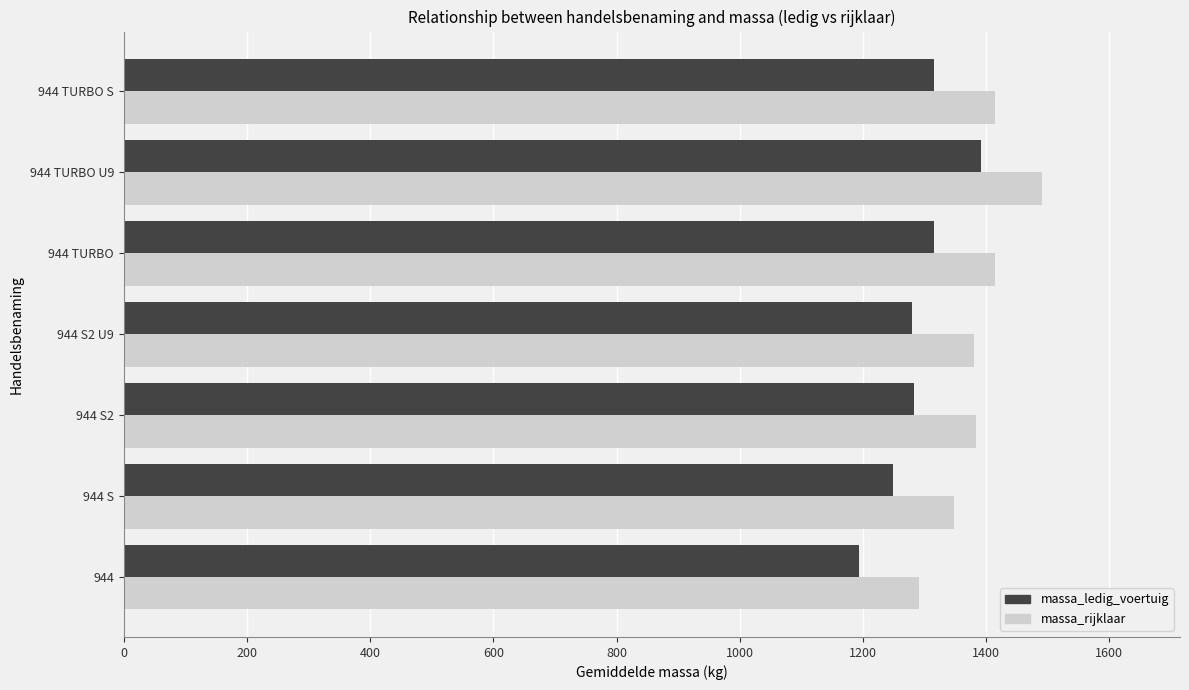

What is the average value of the massa_ledig_voertuig series?

1289